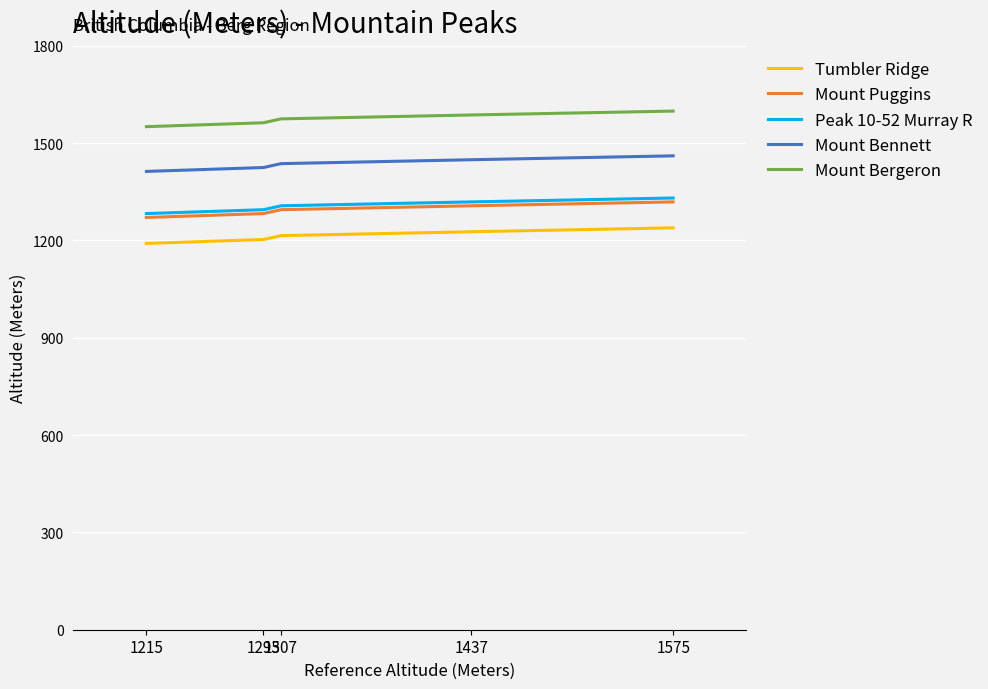

What is the difference between the maximum and minimum values in the Mount Puggins series?

48